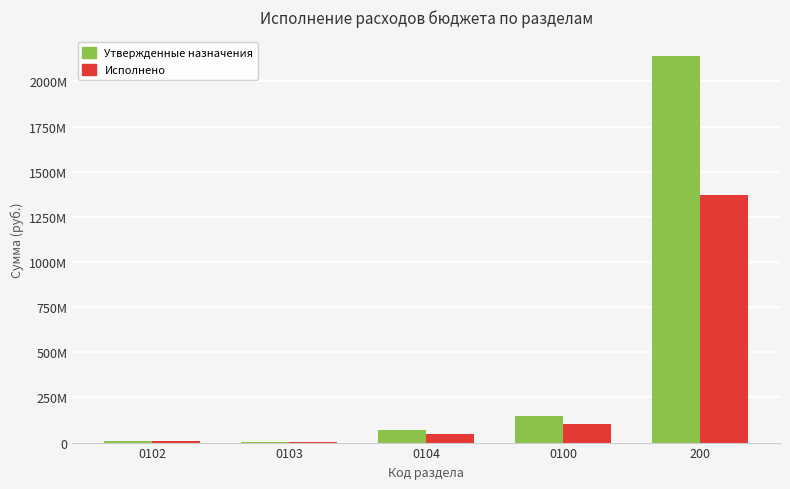

Which series has the largest range (max minus min)?

Утвержденные назначения